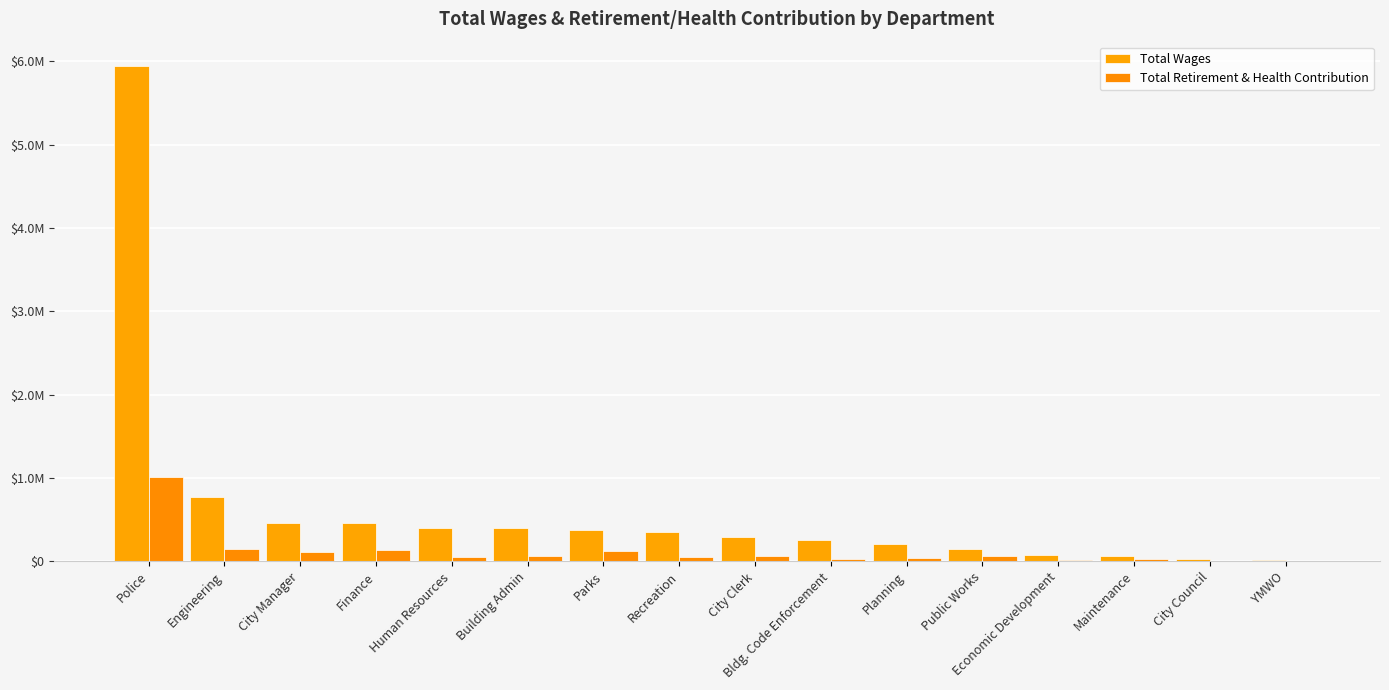

Are the bars horizontal?

No